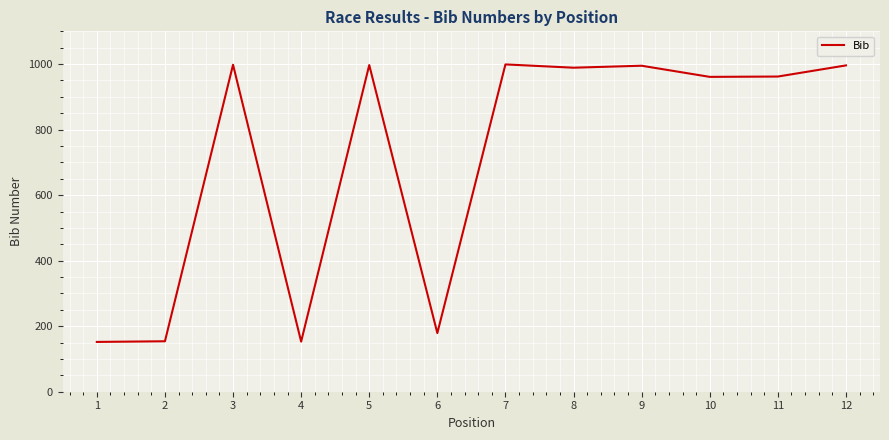

What is the maximum value shown in the chart?

999